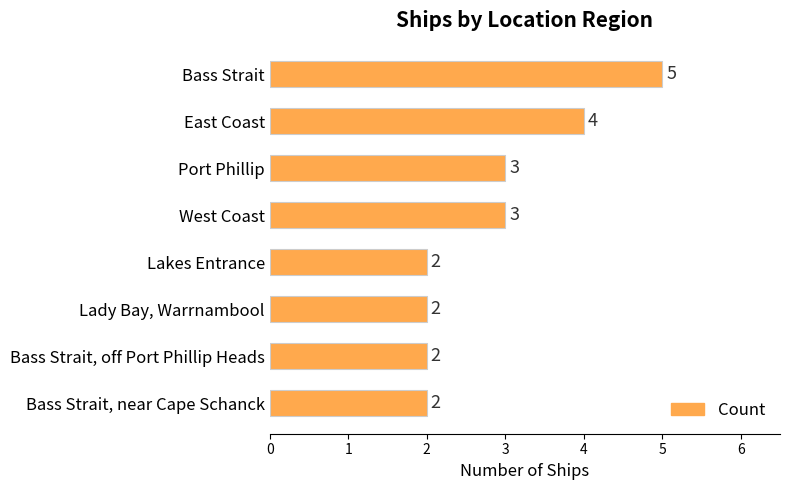

The value at Port Phillip is 4. True or false?

False